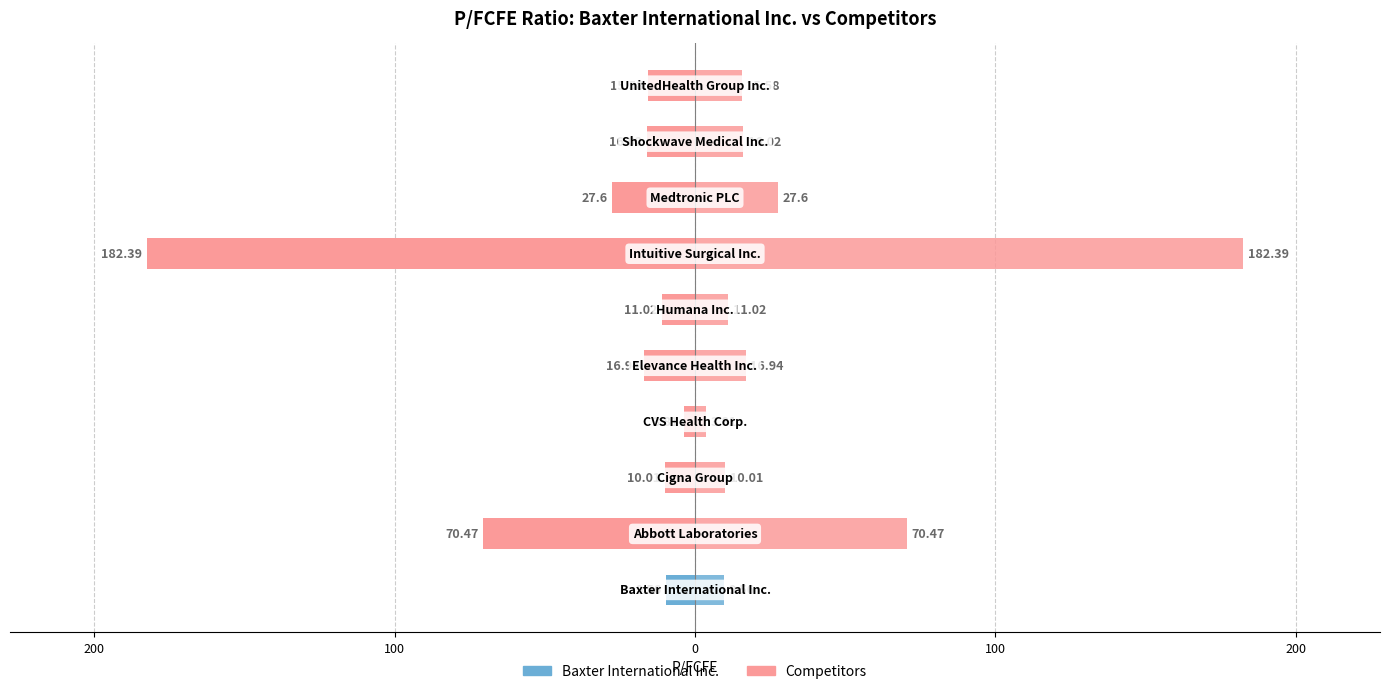

What is the value of the 9th bar from the left?

-16.0